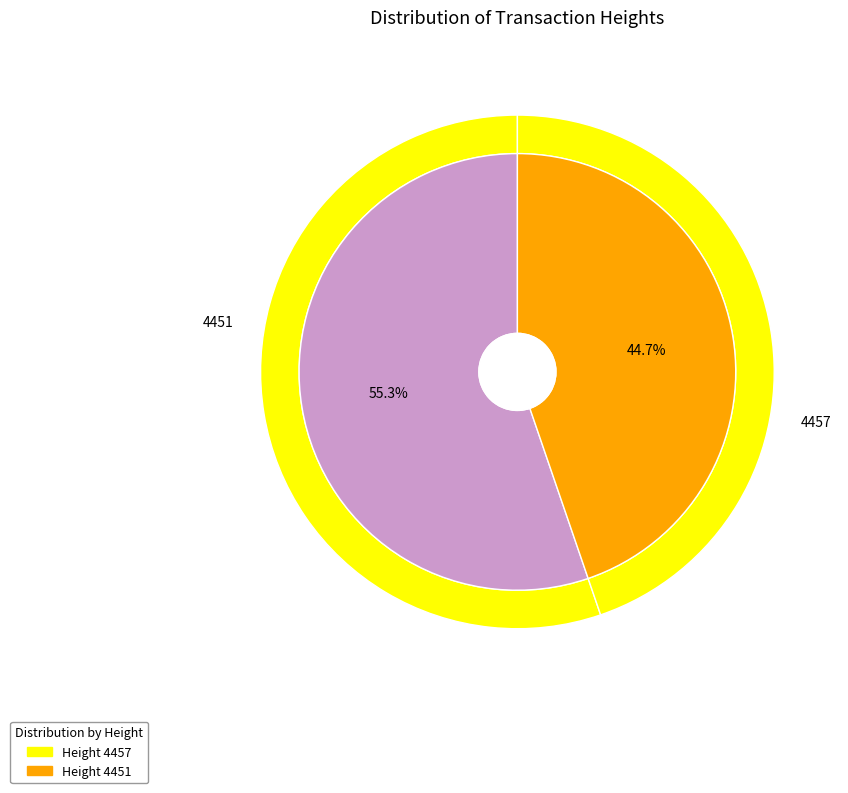

To the nearest percent, what is the combined percentage of 4457 and 4451?

100%